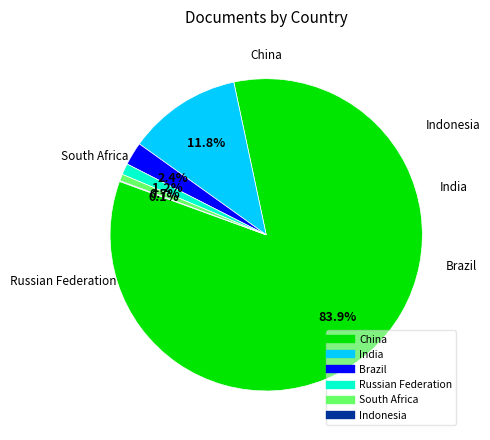

What percentage is the China slice, to the nearest percent?

84%